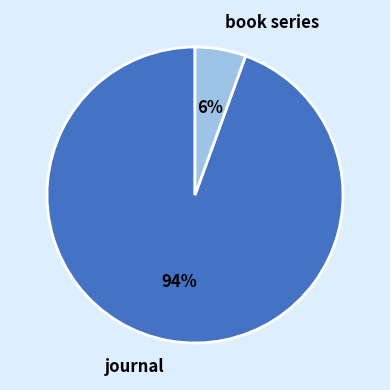

To the nearest percent, what portion does journal represent?

94%